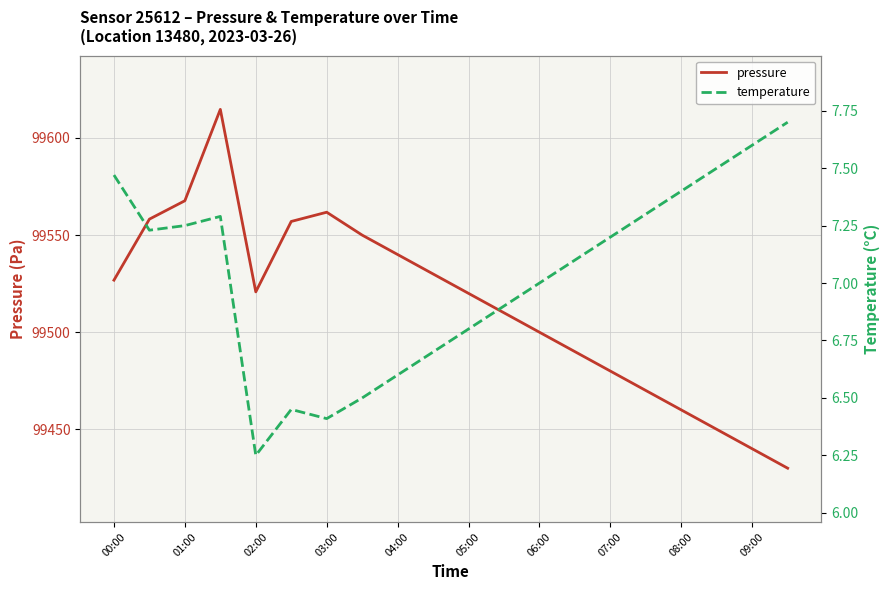

The pressure series shows 151377.9 at 07:00. True or false?

False